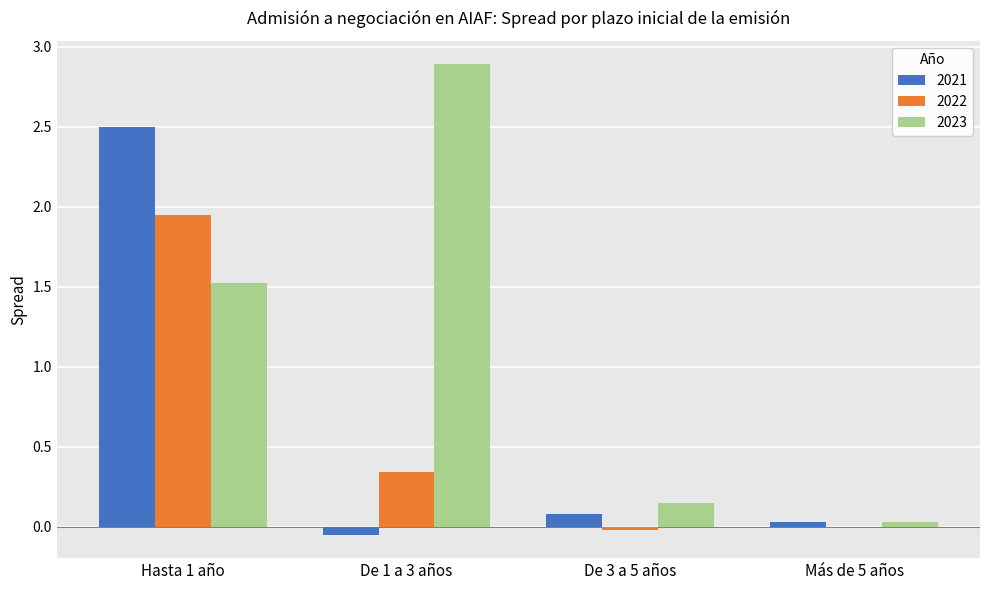

The 2022 series shows 0.8 at Más de 5 años. True or false?

False